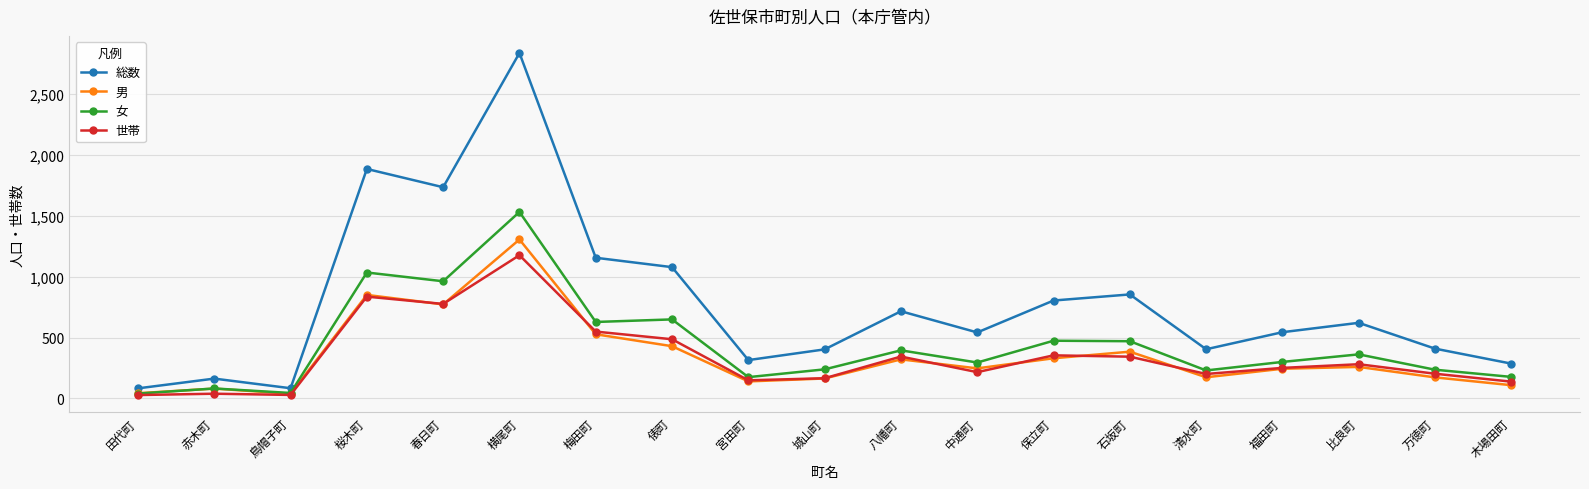

Rank the series by their maximum value, from lowest to highest.

世帯, 男, 女, 総数